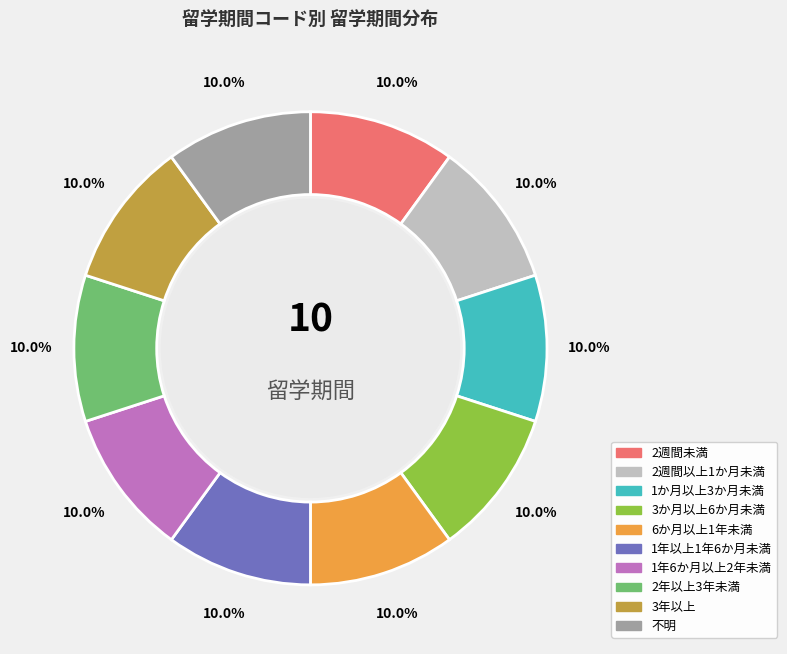

To the nearest percent, what is the combined percentage of 1年6か月以上2年未満 and 1か月以上3か月未満?

20%